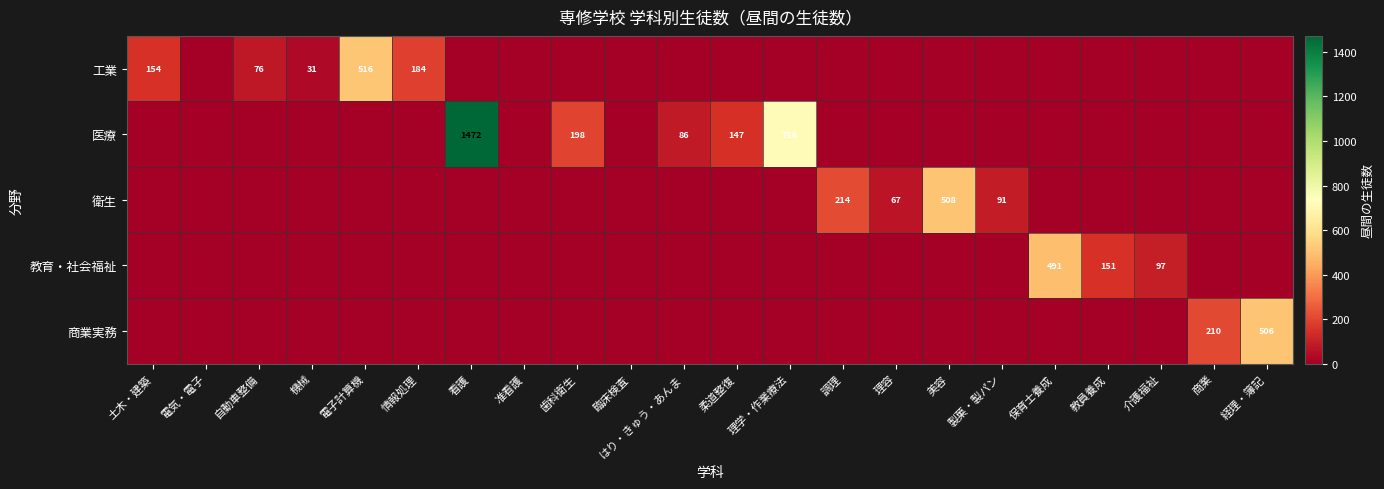

The value of 工業 at 土木・建築 is 154. True or false?

True